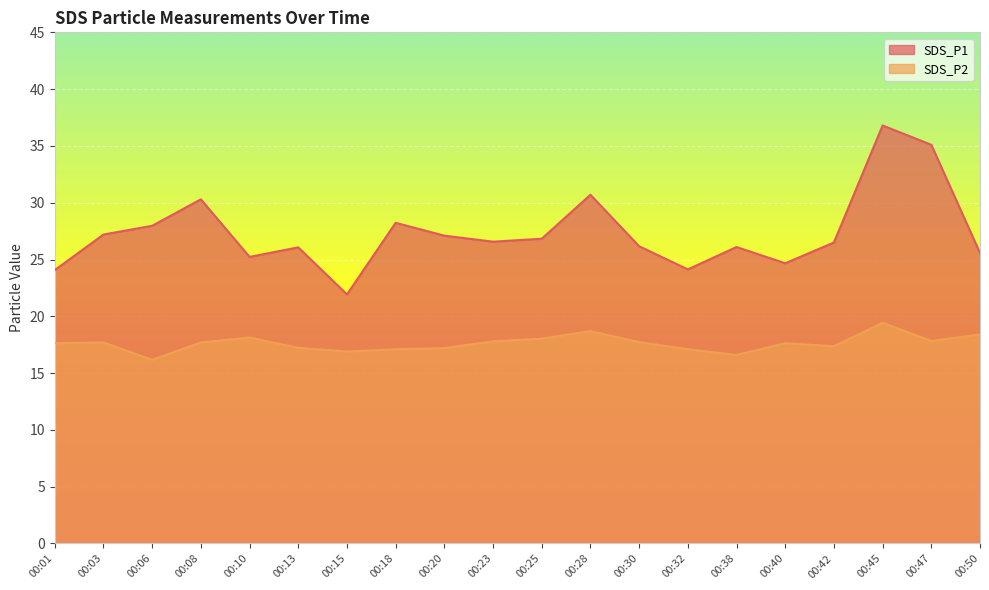

Rank the categories by SDS_P2 value from lowest to highest.

00:06, 00:38, 00:15, 00:18, 00:32, 00:20, 00:13, 00:42, 00:01, 00:40, 00:03, 00:08, 00:30, 00:23, 00:47, 00:25, 00:10, 00:50, 00:28, 00:45